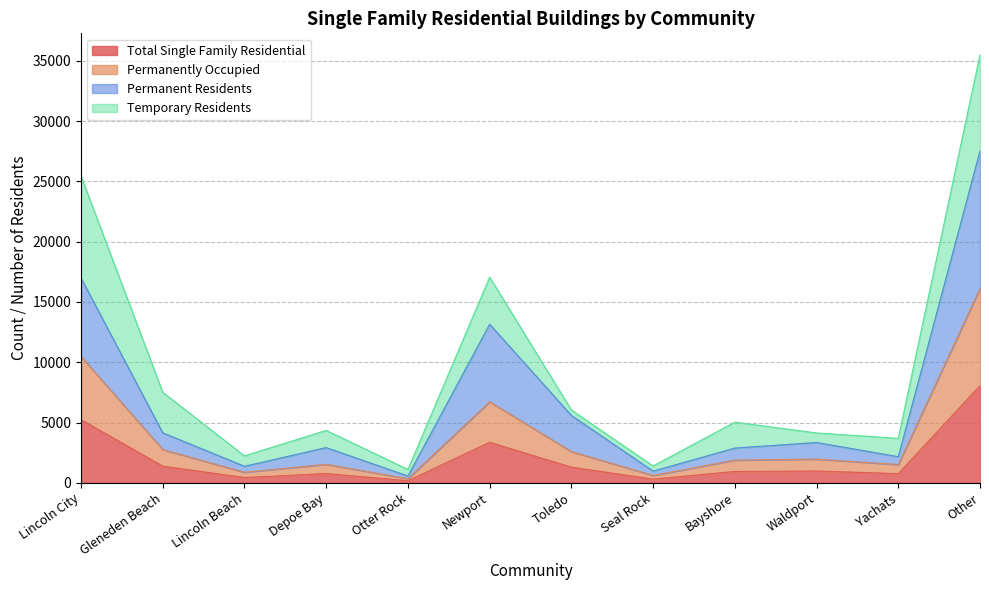

What is the difference between the second highest and second lowest values in the Total Single Family Residential series?

4932.0